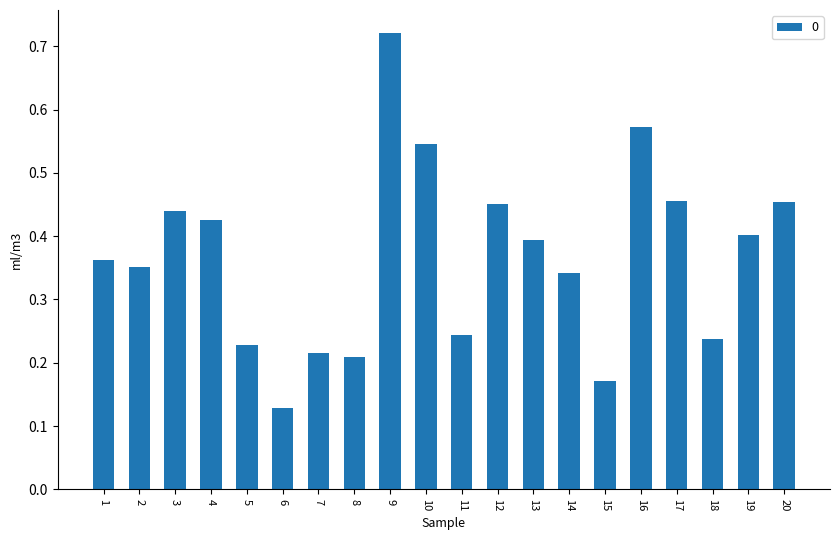

What is the change in value from 2 to 15?

-0.2